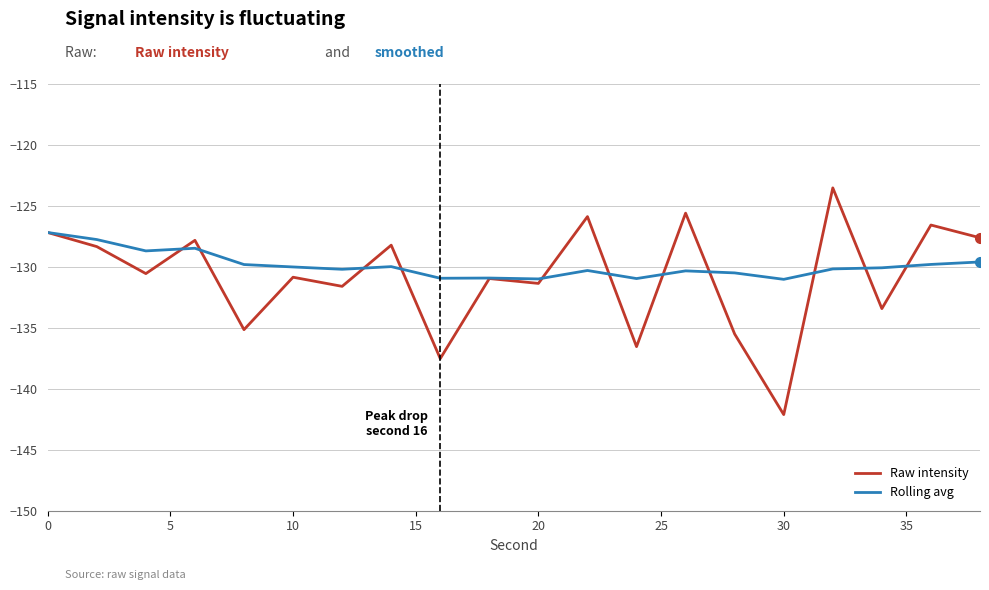

What is the smallest value displayed?

-142.1